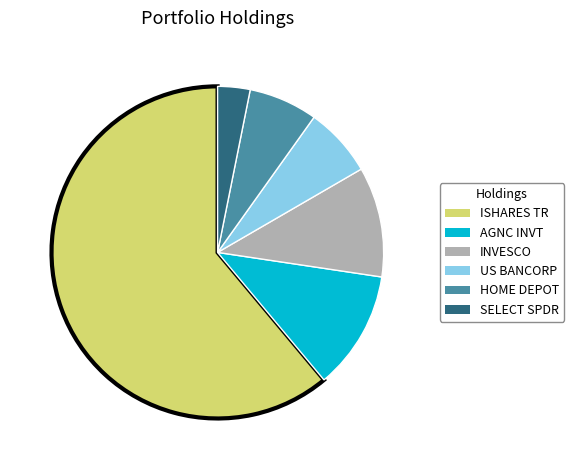

Is there a majority slice in this chart?

Yes